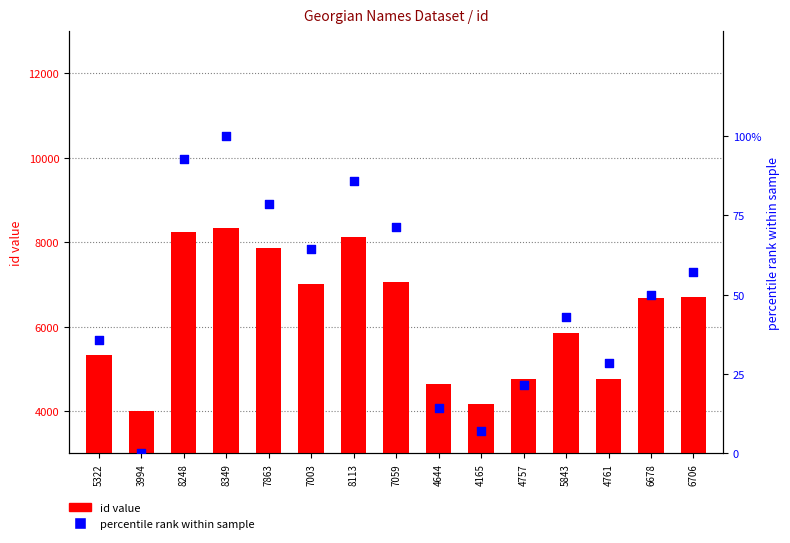

Which series has the widest spread of Y values?

id value